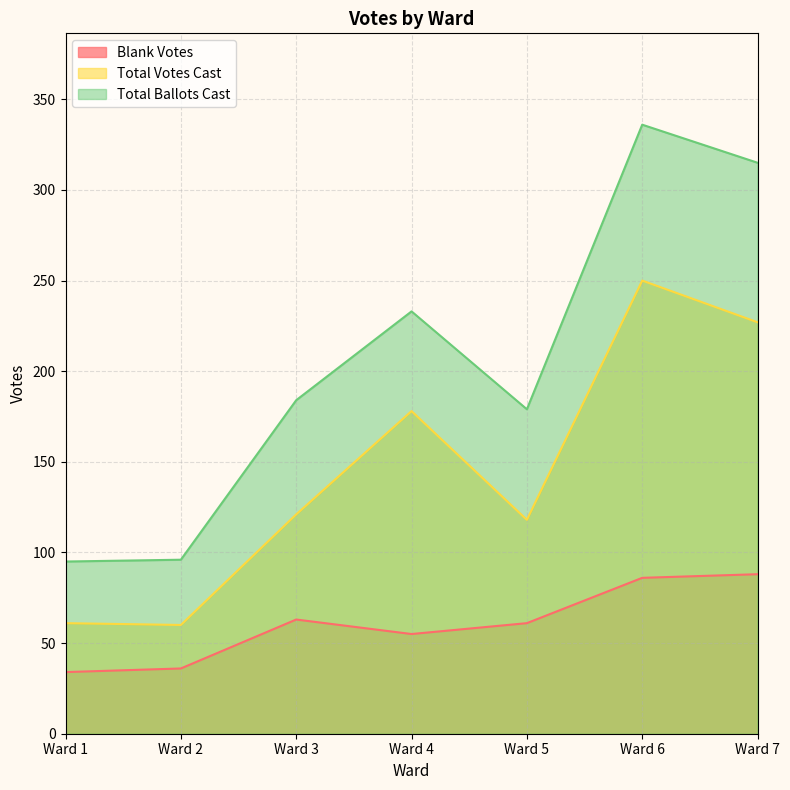

How many distinct data groups are displayed?

3